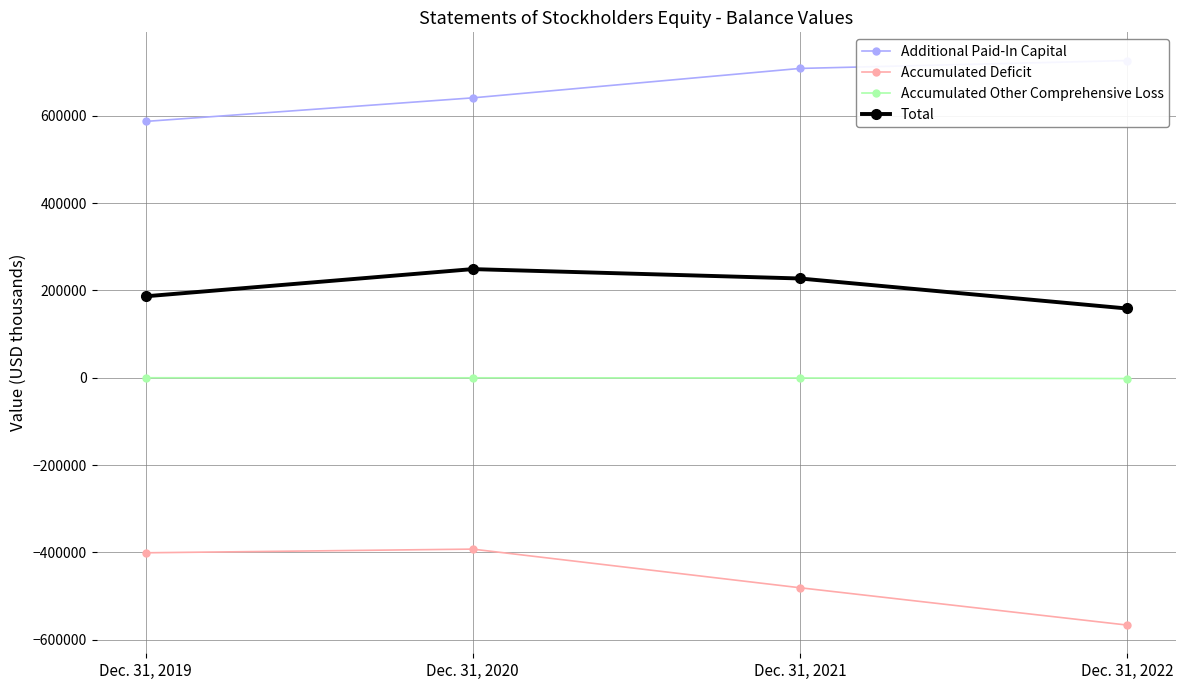

Count the number of categories in the chart.

4